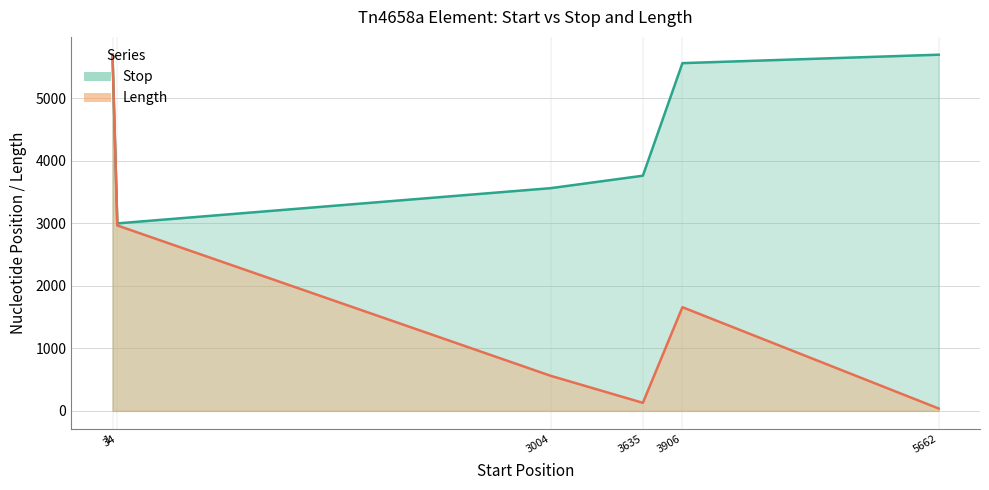

True or false: Stop and Length cross at least once.

False